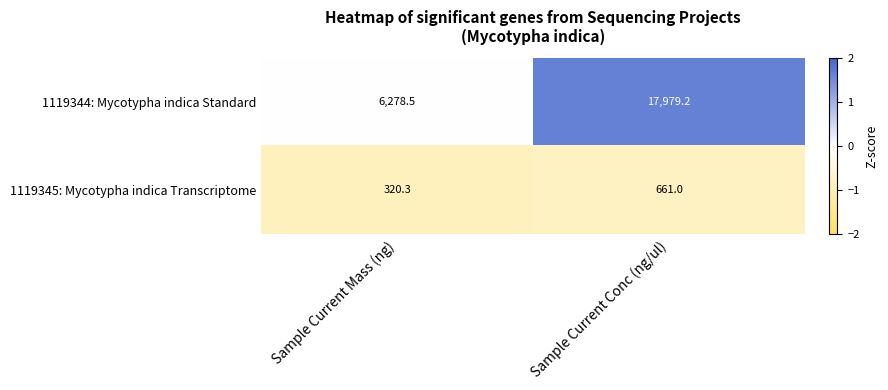

Which series has the largest total across all categories?

1119344: Mycotypha indica Standard